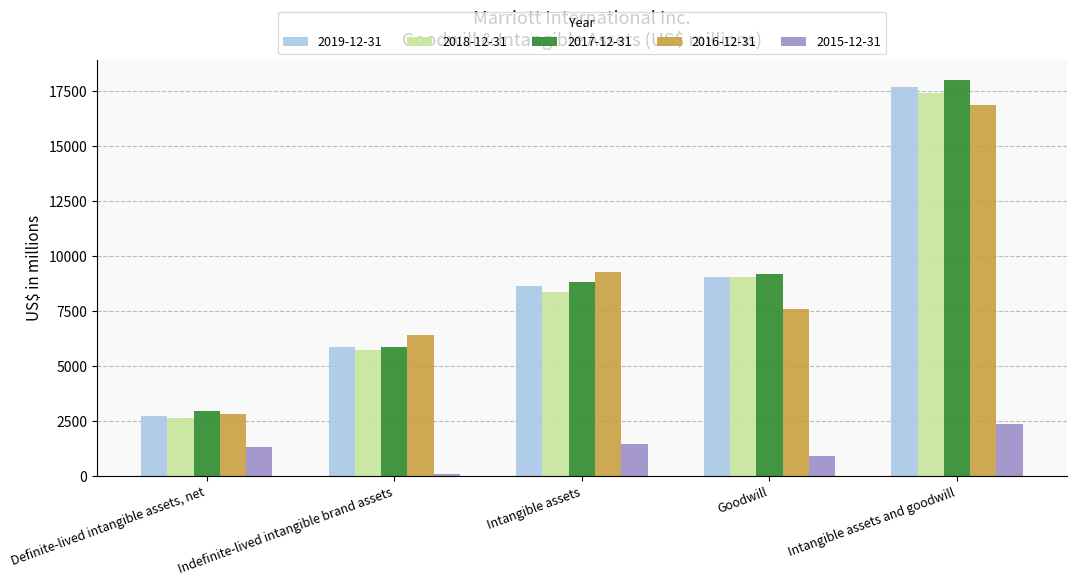

The 2016-12-31 series shows 7598 at Goodwill. True or false?

True